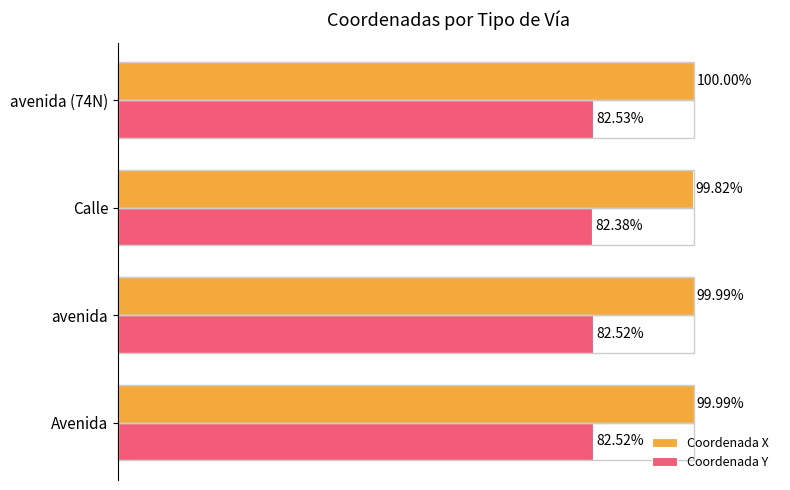

At which label does Coordenada X reach its minimum?

Calle